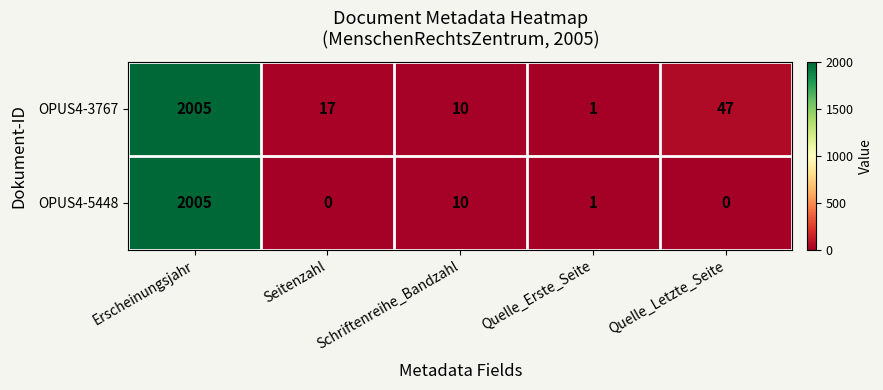

Is it true that OPUS4-3767 equals 10 at Schriftenreihe_Bandzahl?

True